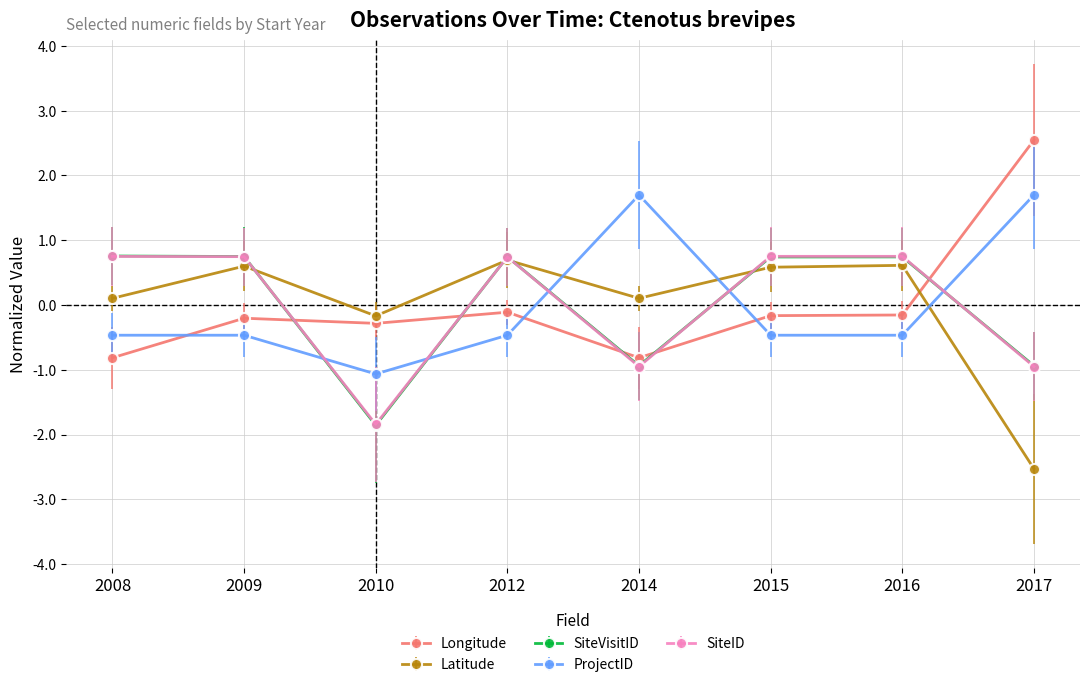

At how many categories does at least one series exceed 0?

7